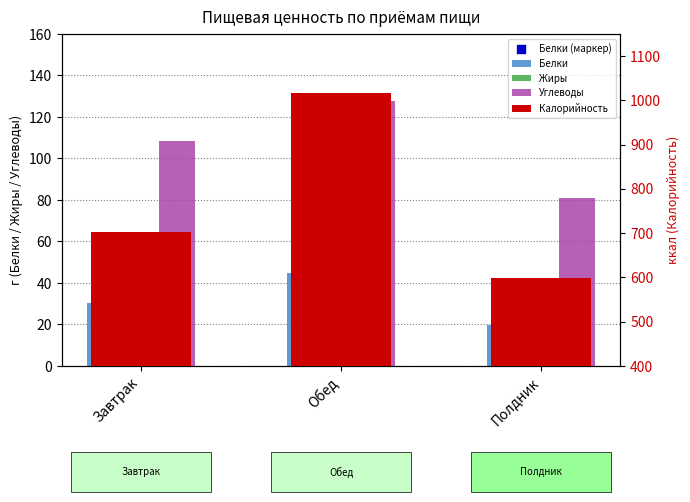

What are all the series names shown in the legend?

Белки, Жиры, Углеводы, Белки (маркер), Калорийность